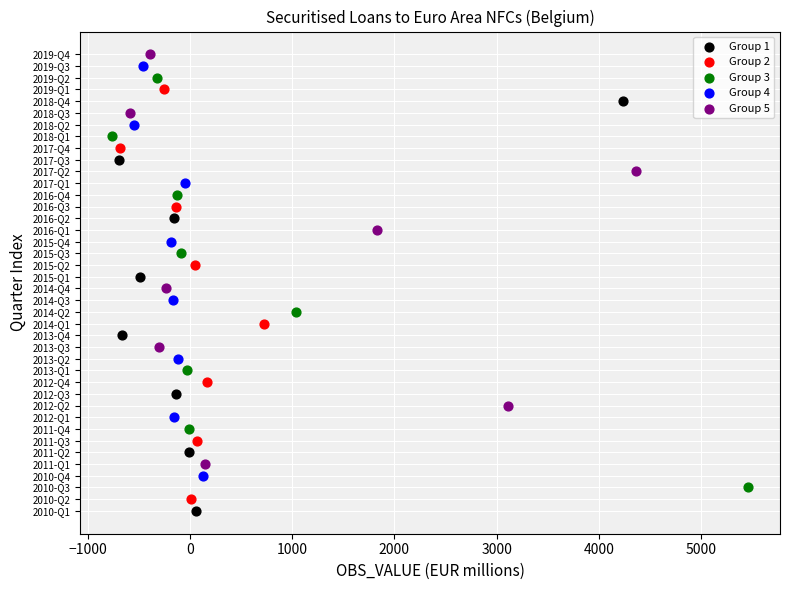

What are all the series names shown in the legend?

Group 1, Group 2, Group 3, Group 4, Group 5